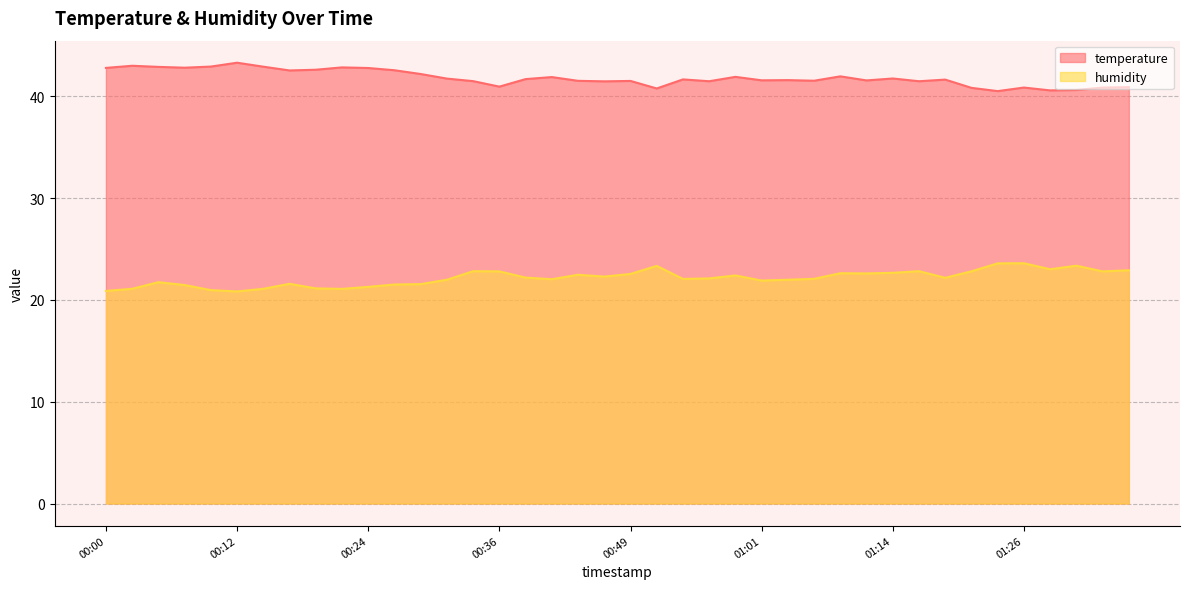

What is the minimum value for humidity?

20.8